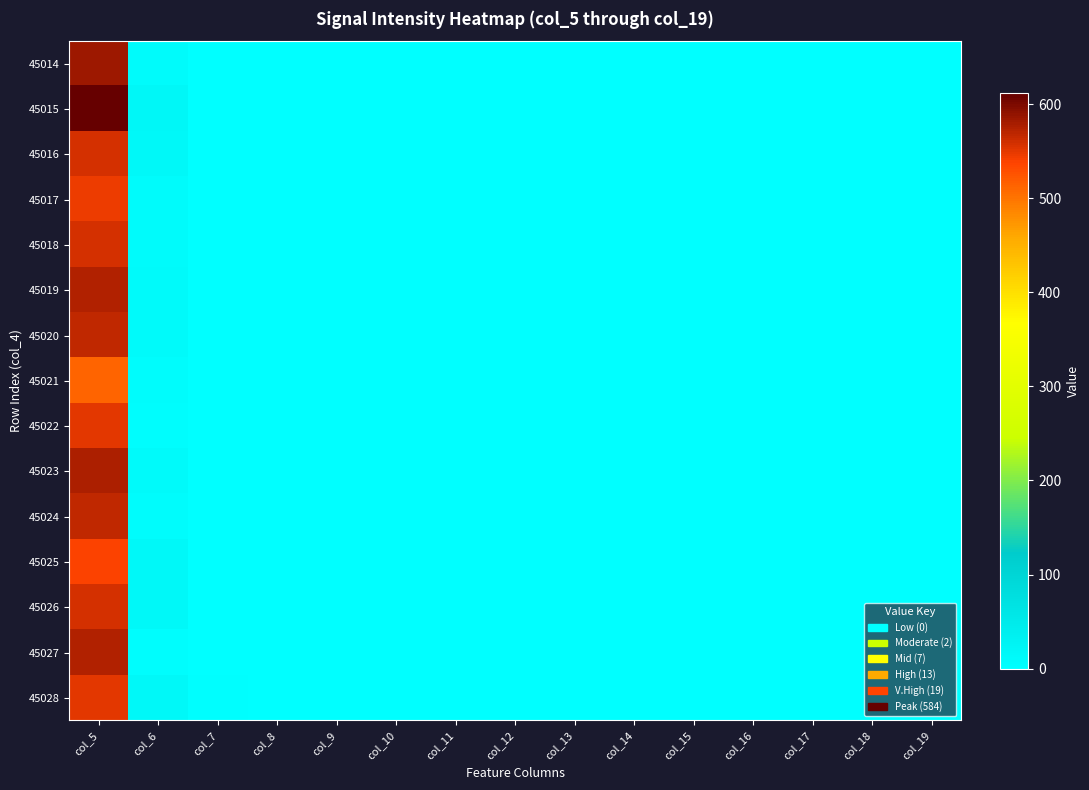

Which series has the largest range (max minus min)?

45015